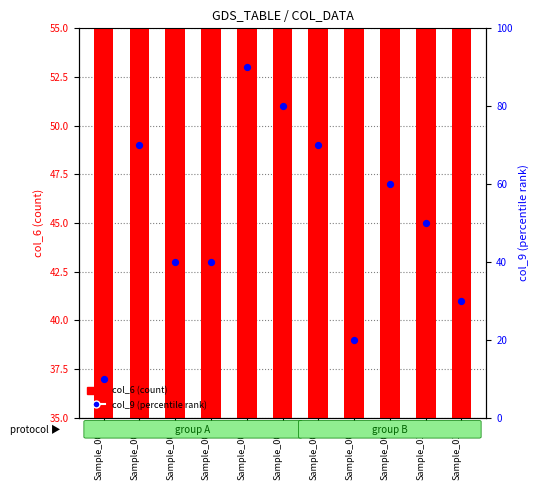

Which series reaches the maximum Y coordinate?

col_9 (percentile rank)